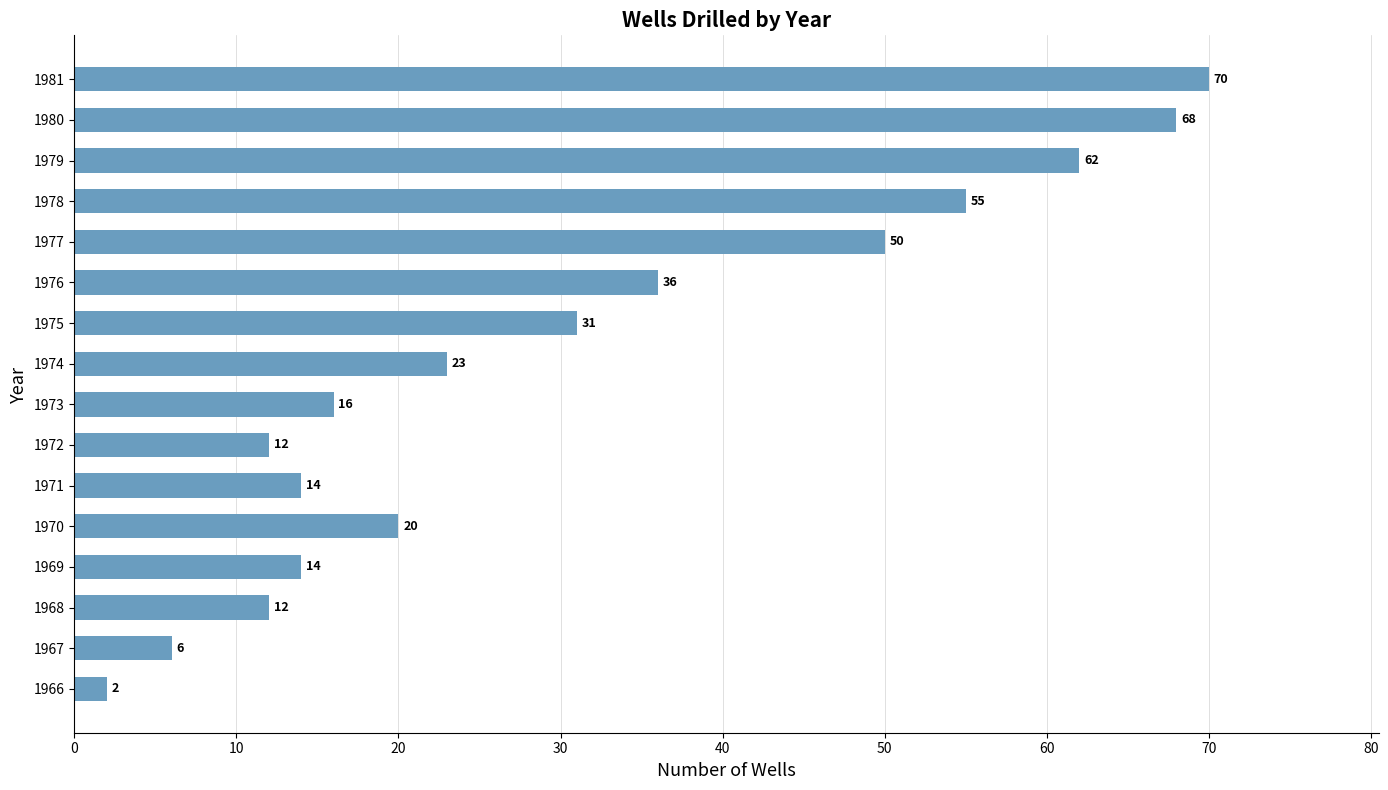

True or false: the data shows 30 at 1970.

False